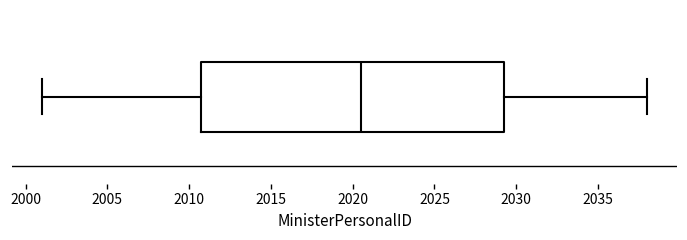

Where does the left whisker of the box end on the x-axis? The values are not printed on the chart, so give them approximately, as read against the axis.

2001.0